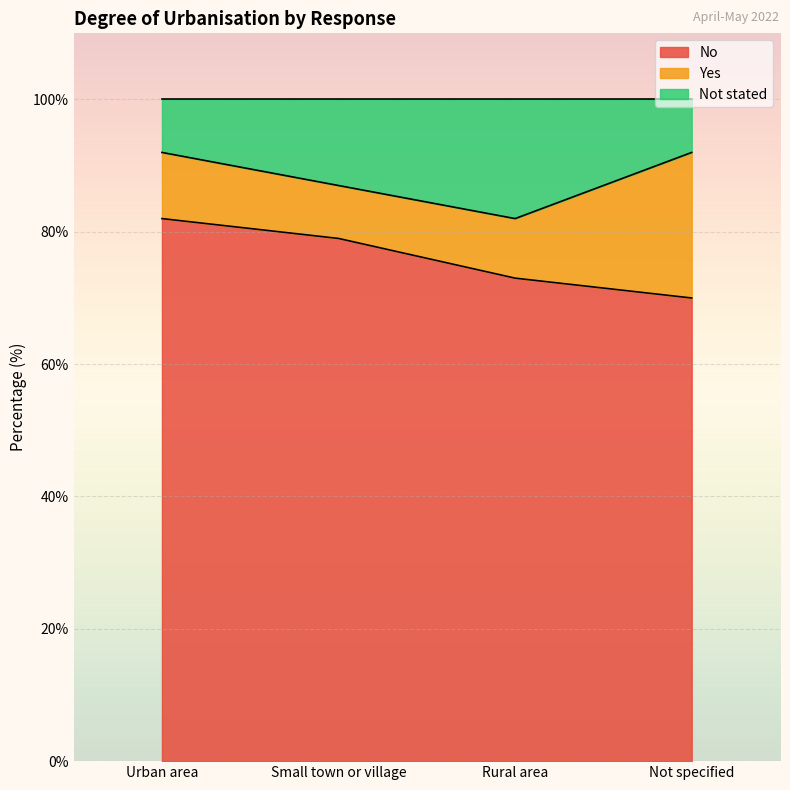

True or false: No and Not stated intersect in this chart.

False